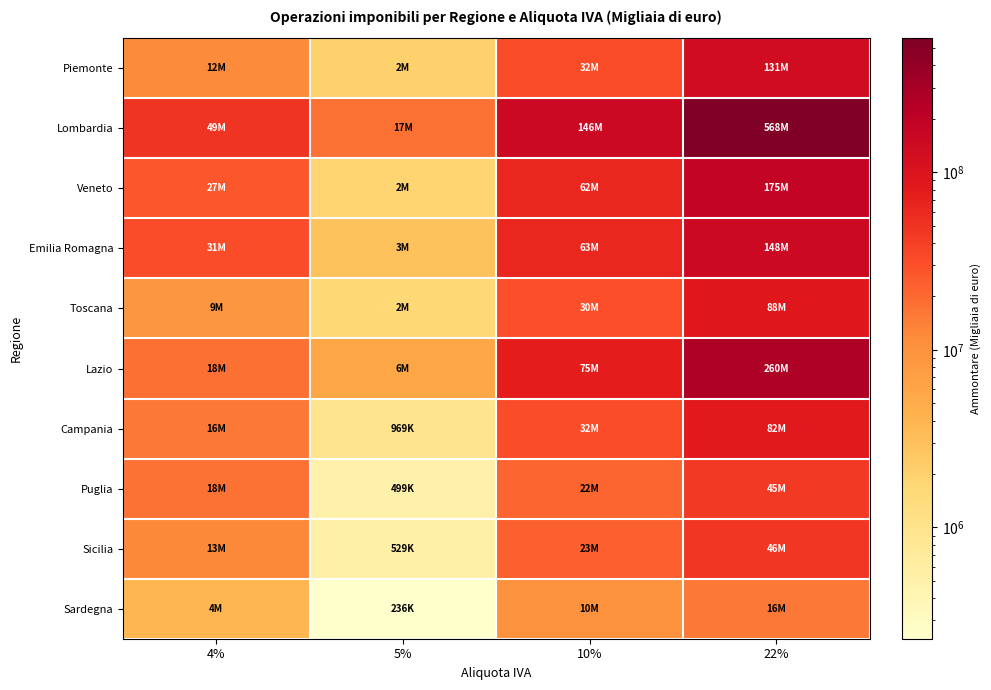

Reading left to right, what are all the values shown in this chart?

Piemonte: 4%=11854777	5%=1993695	10%=32202441	22%=130841497
Lombardia: 4%=48517929	5%=17460525	10%=145964198	22%=568295648
Veneto: 4%=26745343	5%=1847357	10%=62190533	22%=175104997
Emilia Romagna: 4%=31164475	5%=2940675	10%=63447409	22%=147604065
Toscana: 4%=8819878	5%=1639507	10%=30390122	22%=88368823
Lazio: 4%=18032949	5%=5843393	10%=75088636	22%=259894713
Campania: 4%=15906811	5%=969157	10%=31601043	22%=82451152
Puglia: 4%=17697317	5%=499184	10%=21800015	22%=45113870
Sicilia: 4%=12502887	5%=528502	10%=23109457	22%=45812487
Sardegna: 4%=3907983	5%=236439	10%=10230864	22%=15734321